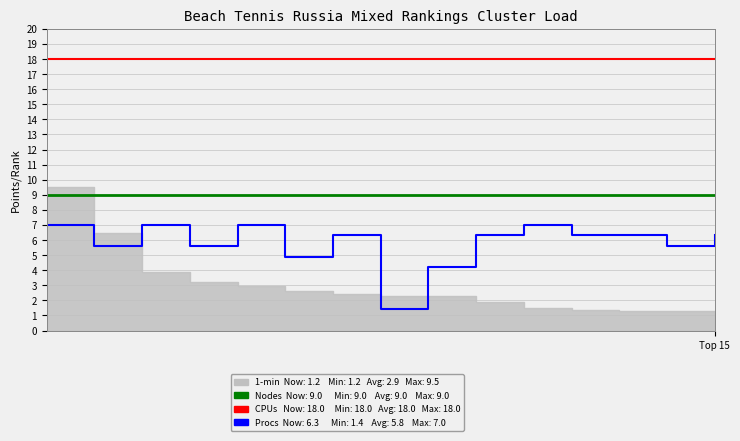

The value of Nodes at 2 is 9.0. True or false?

True